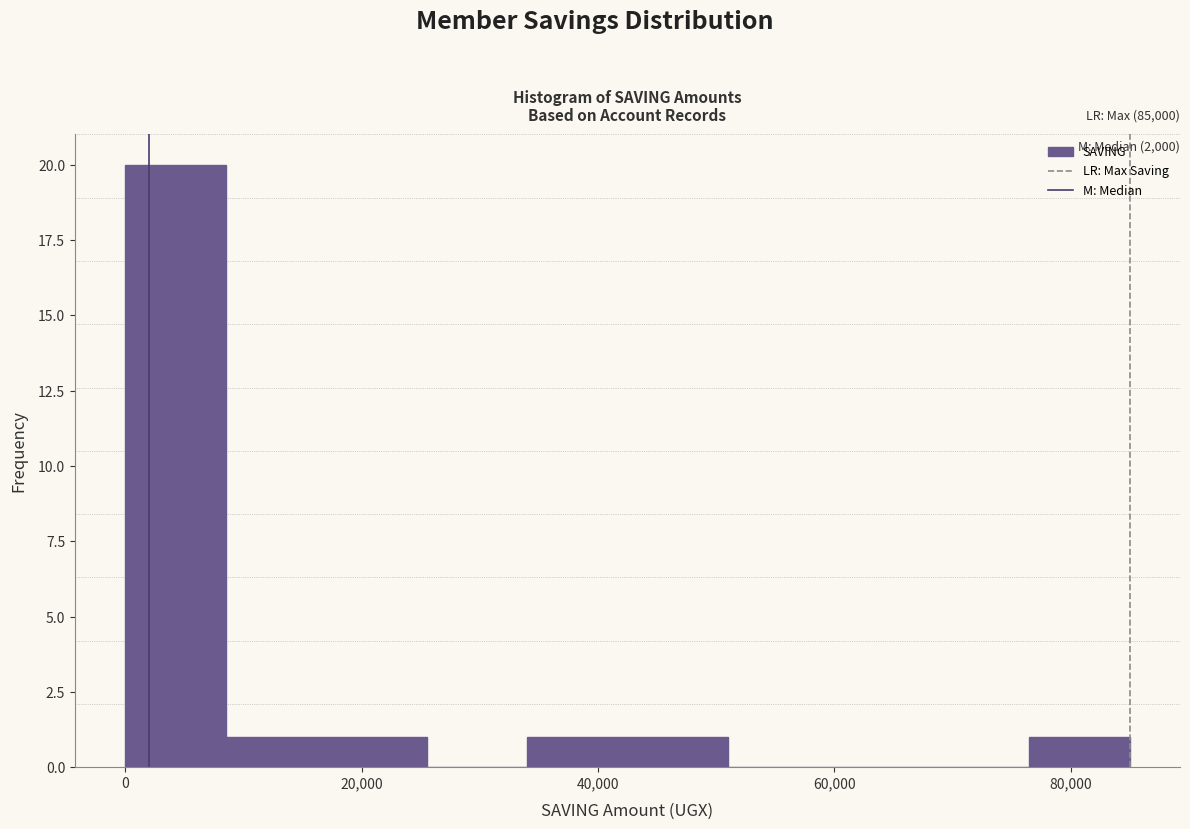

Over which range of the x-axis is the bar tallest?

0 to 8500